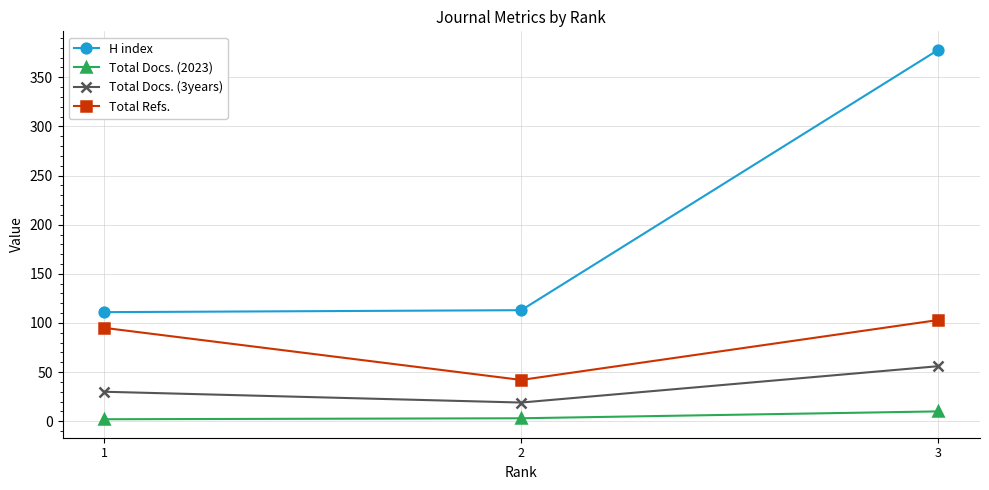

What is the sum of the Total Docs. (3years) values at 1 and 3?

86